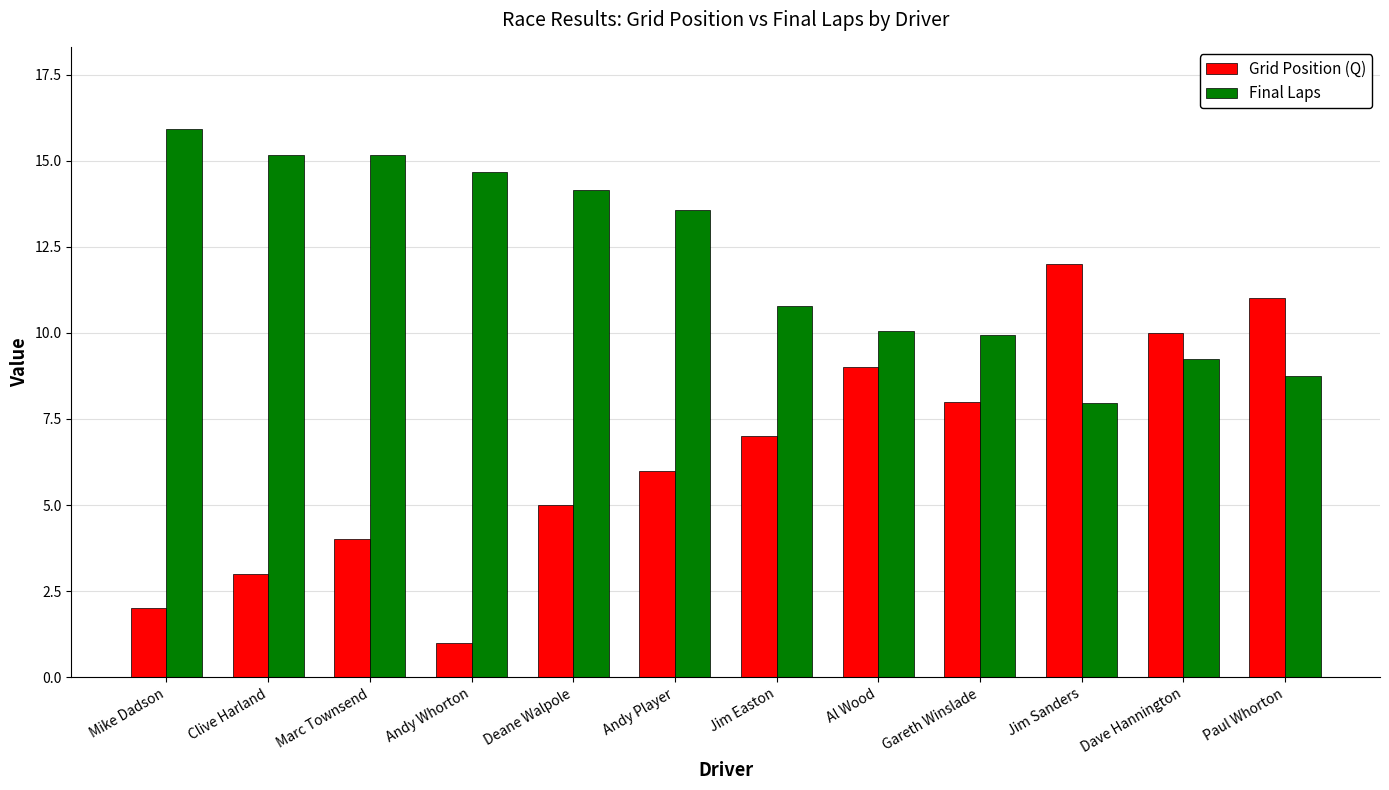

Is it true that Grid Position (Q) equals 6.0 at Andy Player?

True